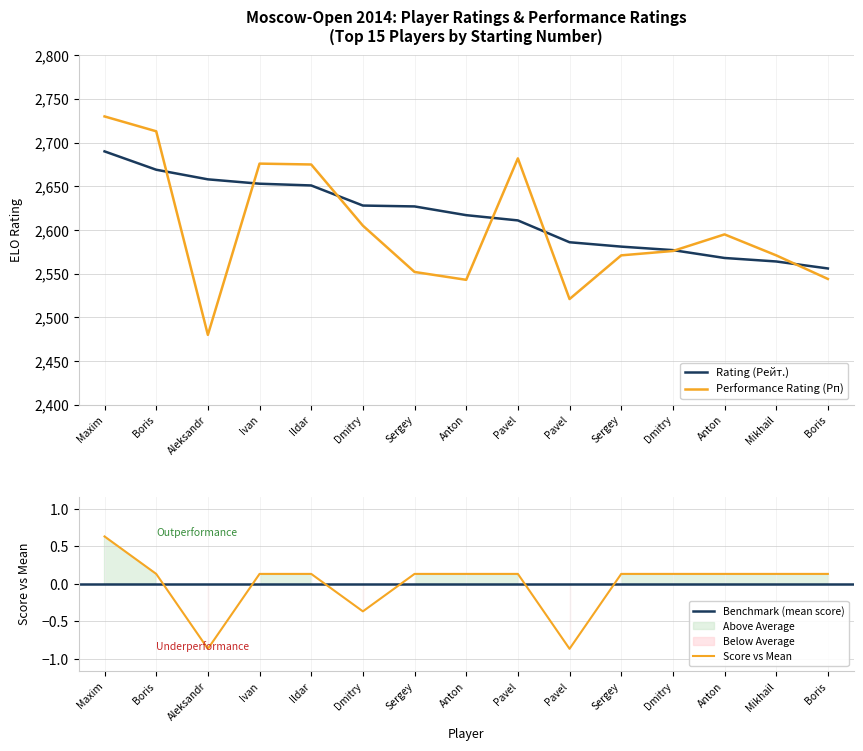

How many data points in Score (Очки) are above 0?

12